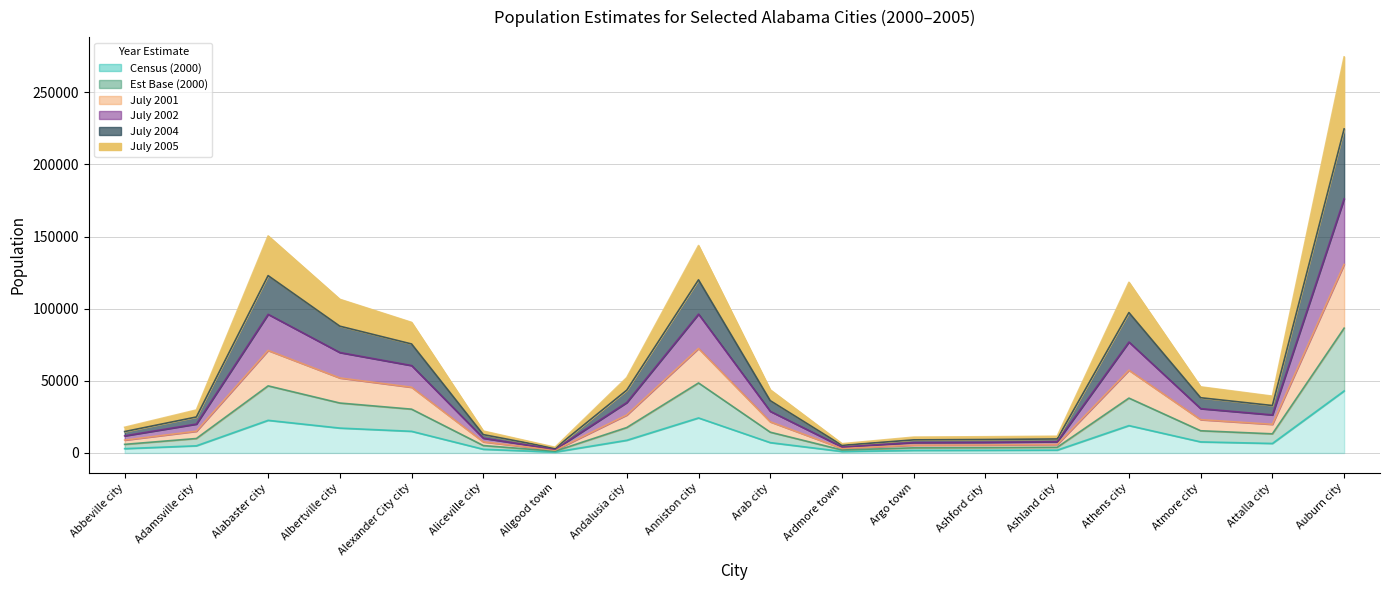

What is the label of the 13th point from the left?

Ashford city